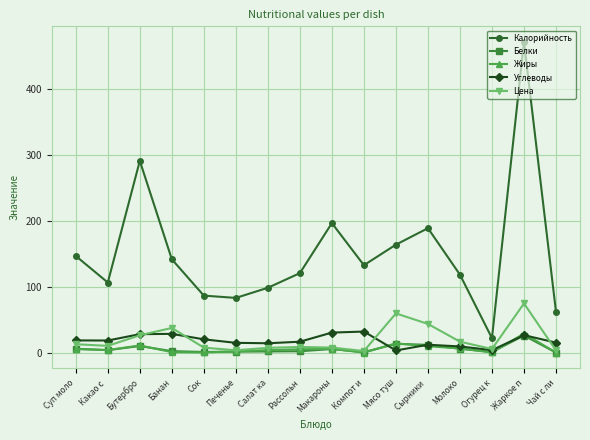

Which series has the largest range (max minus min)?

Калорийность